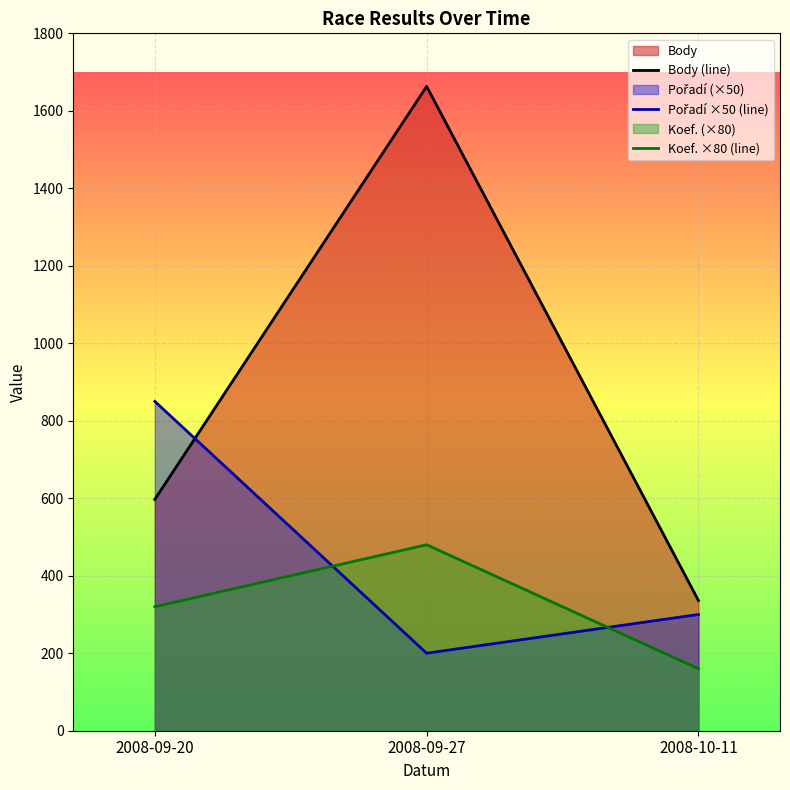

Which series has the widest spread of values?

Body (line)